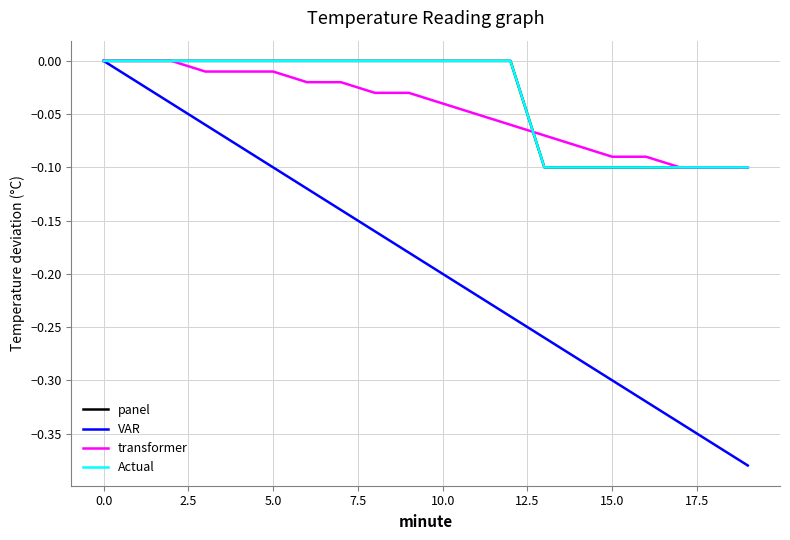

Does the chart have visible grid lines?

Yes